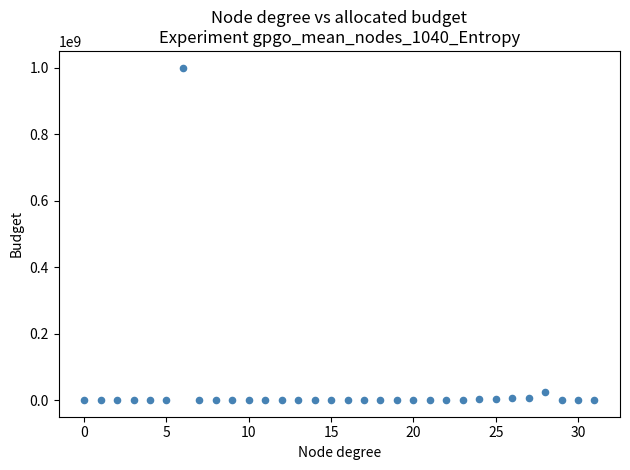

What Y value in the scatter plot is closest to 500000000?

23318772